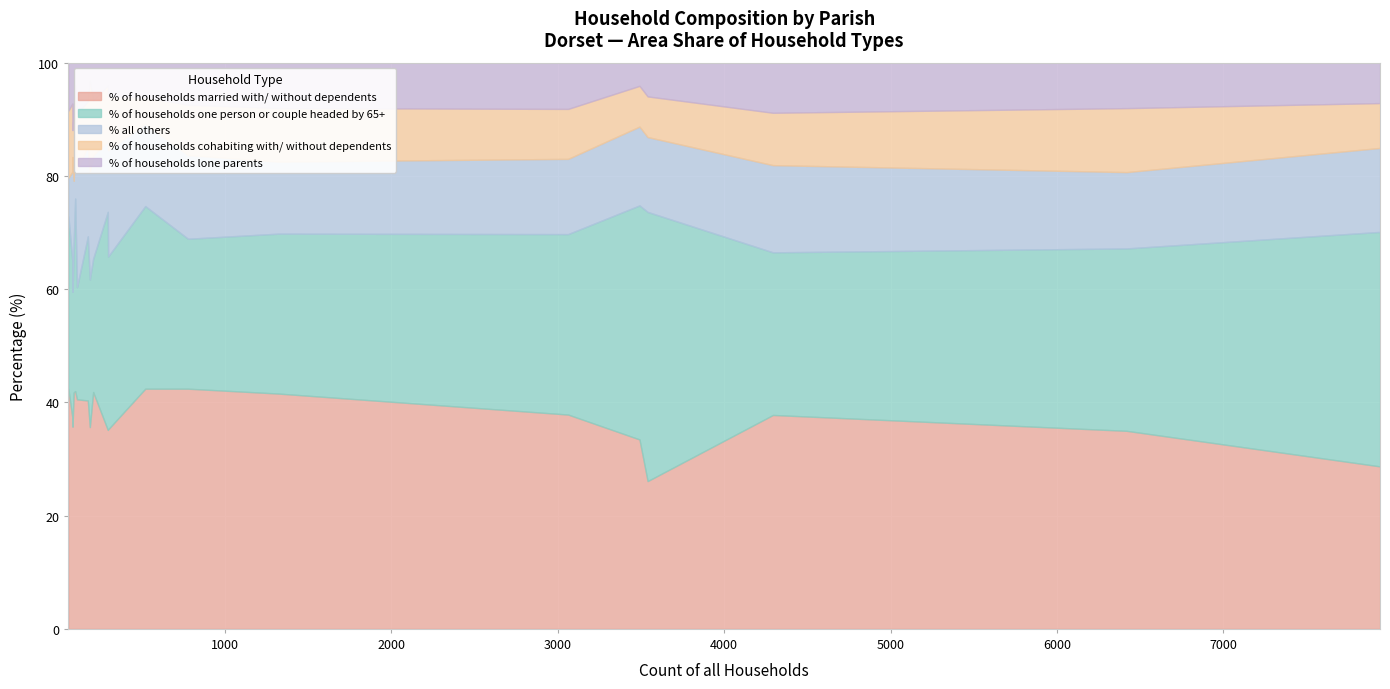

What is the difference between the % all others values at Sturminster Marshall and West Moors?

1.6